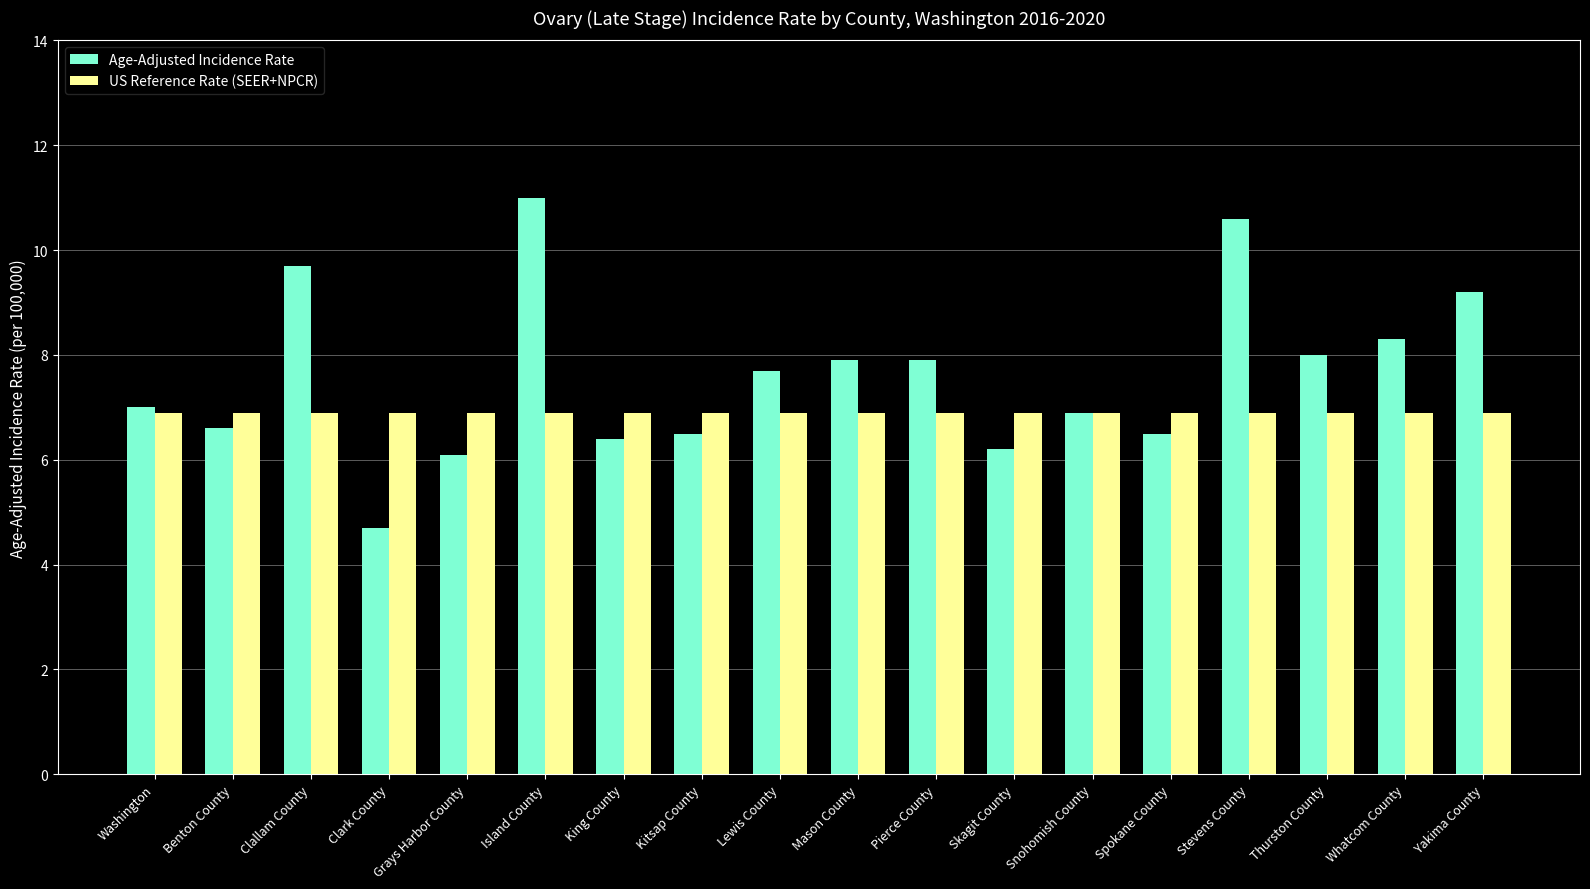

Rank the series at Pierce County from highest to lowest value.

Age-Adjusted Incidence Rate, US Reference Rate (SEER+NPCR)